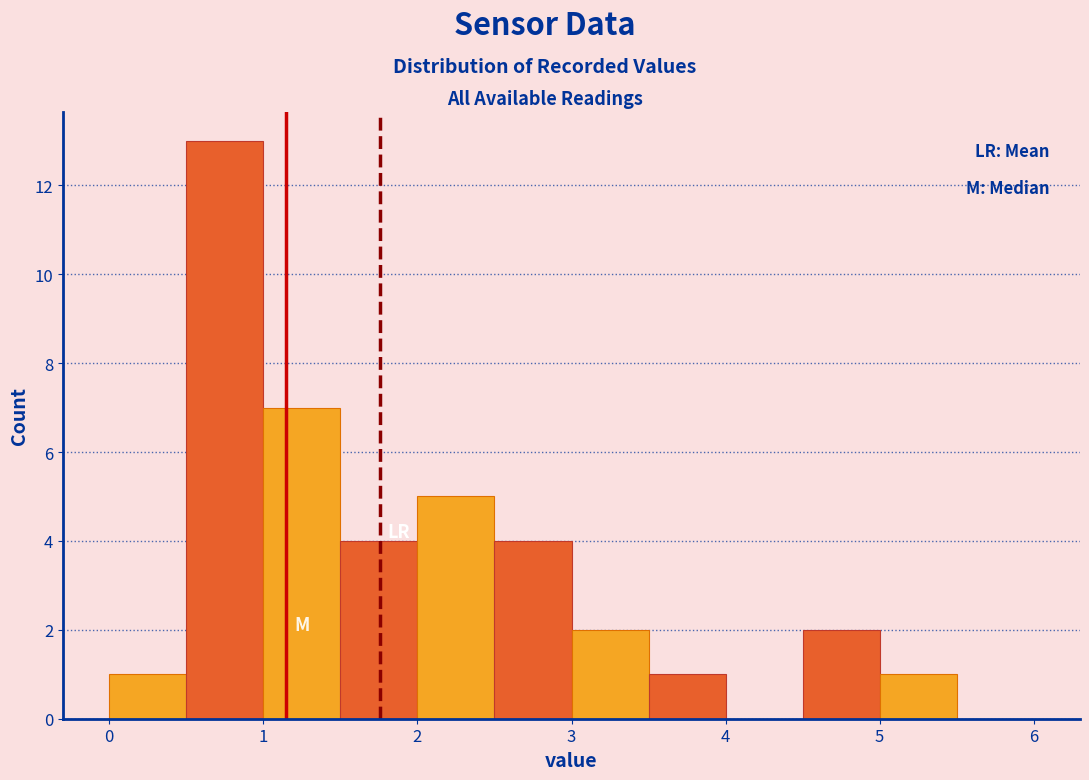

Reading left to right, transcribe this chart: for each bar, give the range it covers on the x-axis and its height. The values are not printed on the chart, so give them approximately, as read against the axis.

0.0 to 0.5: 1
0.5 to 1.0: 13
1.0 to 1.5: 7
1.5 to 2.0: 4
2.0 to 2.5: 5
2.5 to 3.0: 4
3.0 to 3.5: 2
3.5 to 4.0: 1
4.0 to 4.5: 0
4.5 to 5.0: 2
5.0 to 5.5: 1
5.5 to 6.0: 0